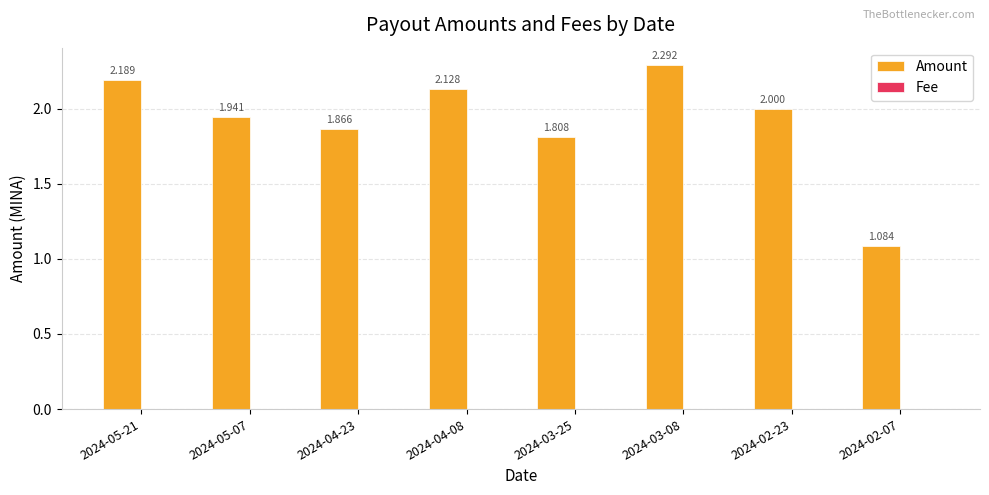

The Amount series shows 2.7 at 2024-04-23. True or false?

False